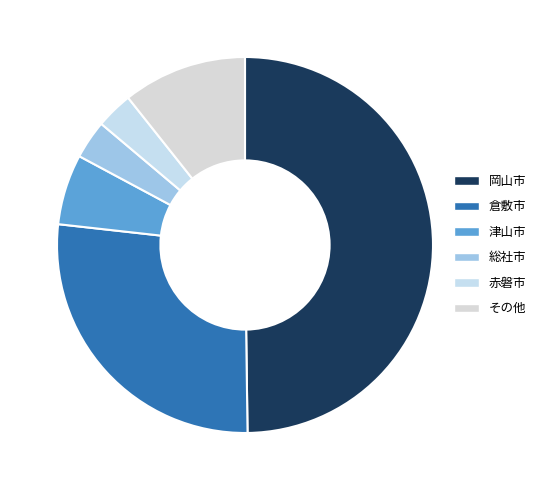

Count the number of slices in the pie.

6